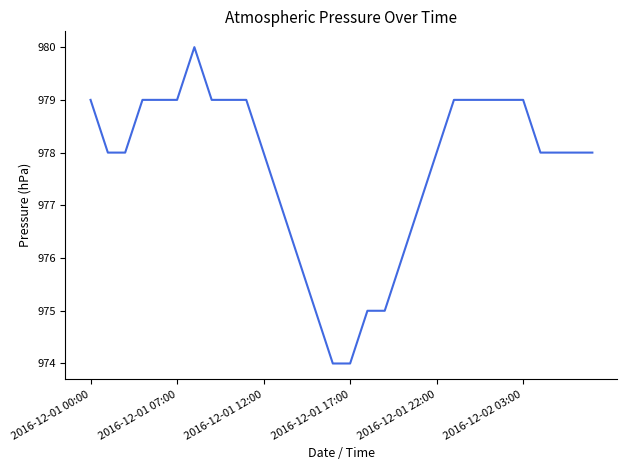

What is the smallest value displayed?

974